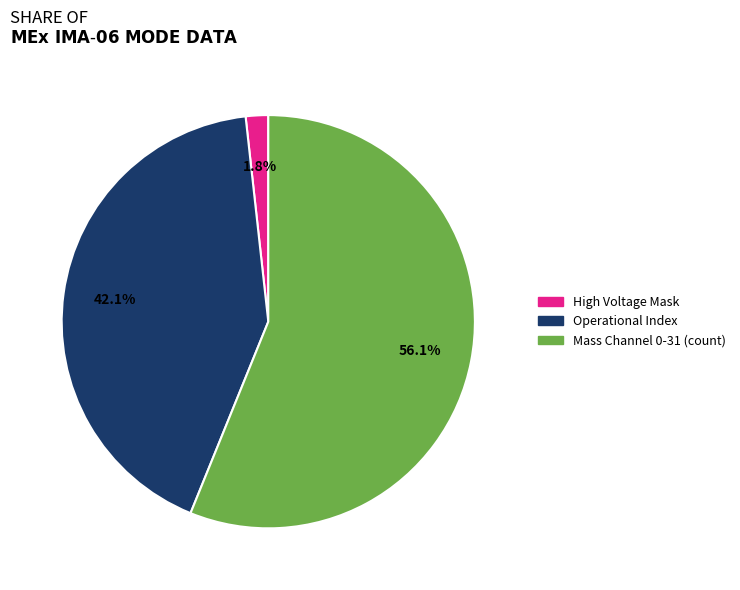

Does any single category account for the majority?

Yes